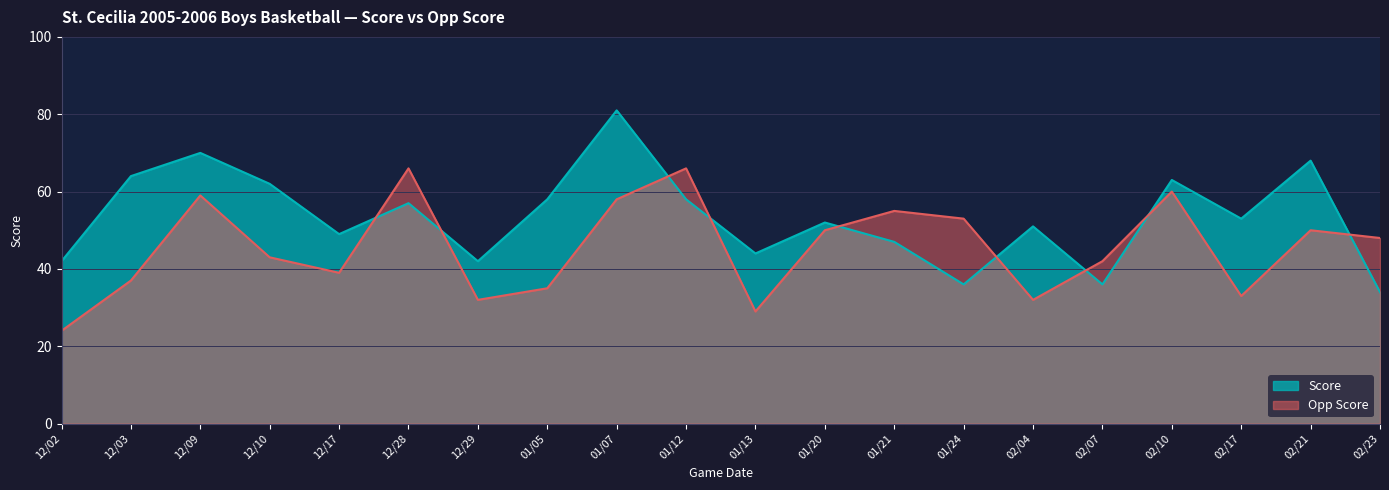

Does the chart have visible grid lines?

Yes